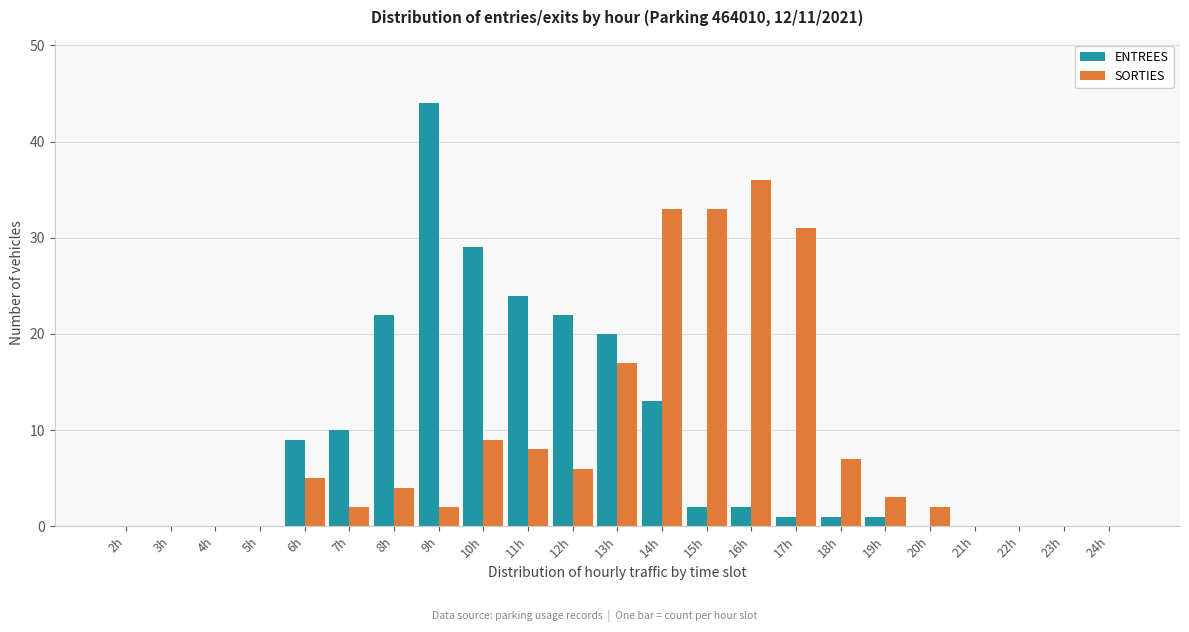

Is it true that ENTREES equals 0 at 21h?

True